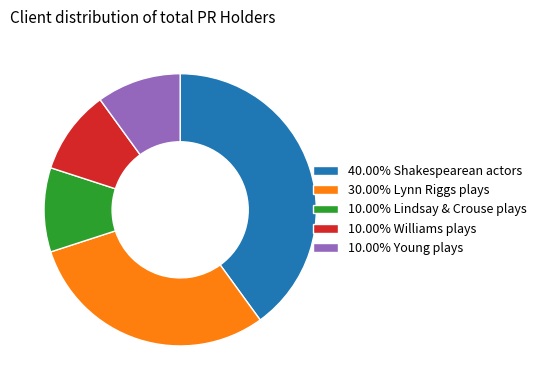

Is 30.00% Lynn Riggs plays the majority of the pie?

No